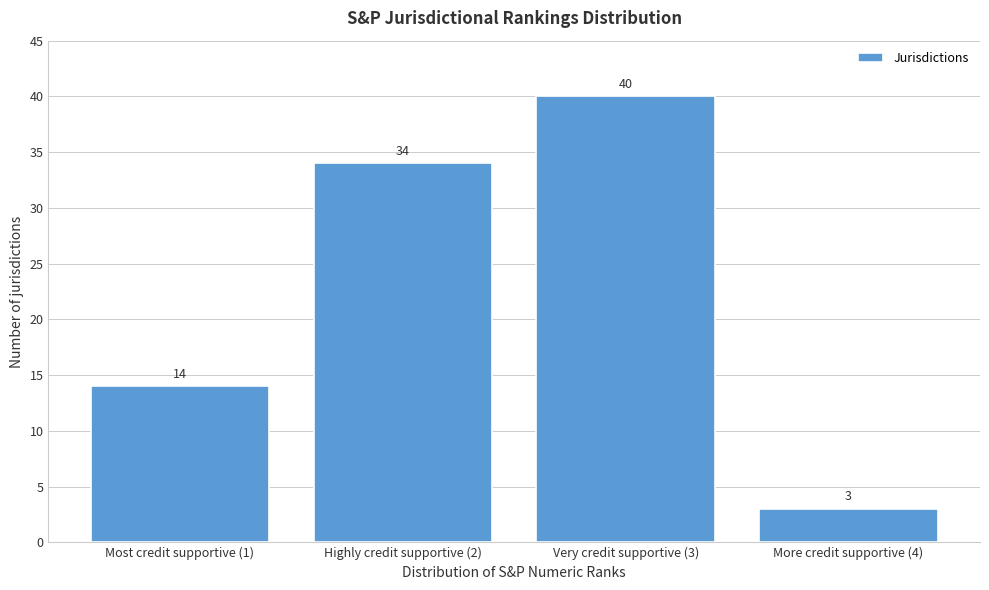

Reading right to left, what are all the values shown in this chart?

3	40	34	14